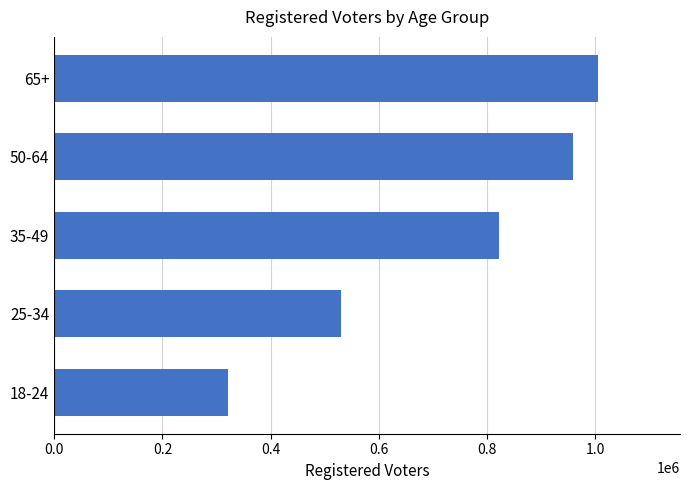

Is it true that the value at 50-64 is 959231?

True